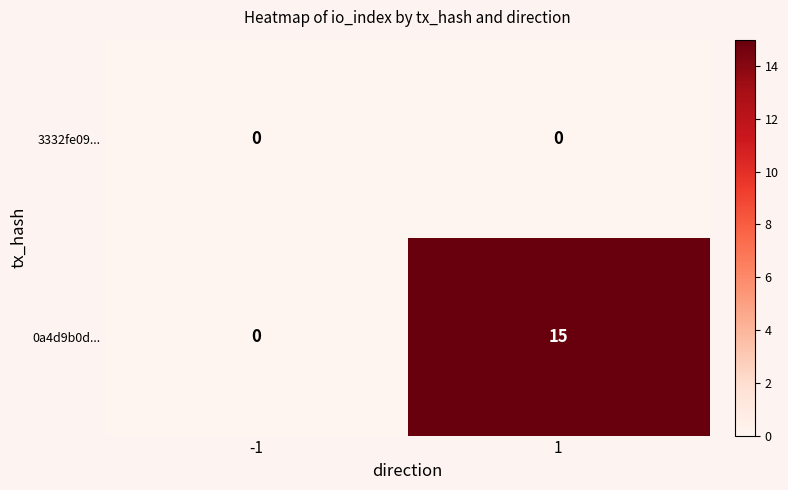

How many distinct data groups are displayed?

2